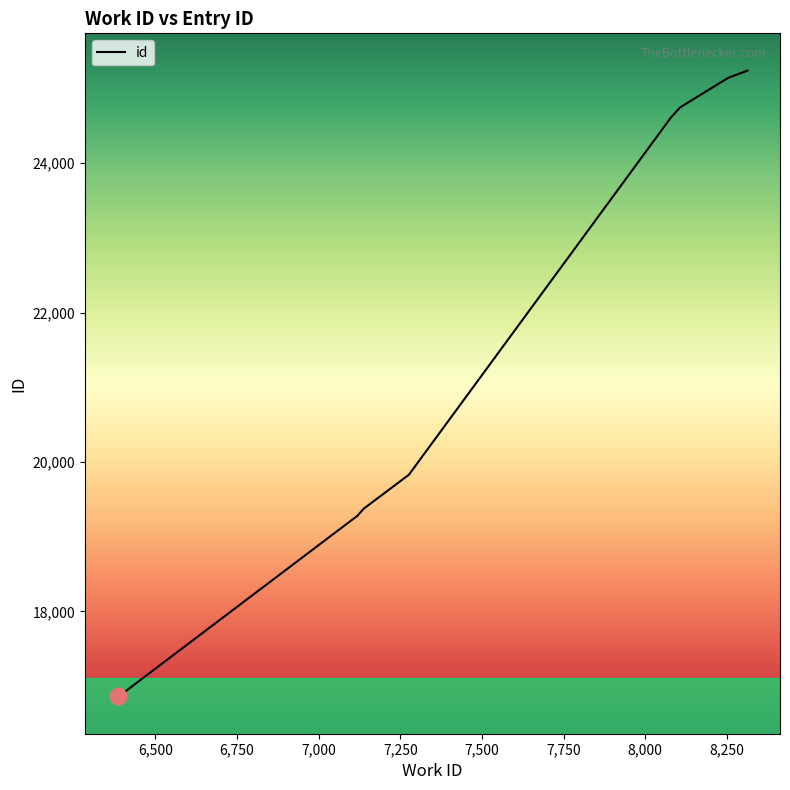

What is the difference between the second highest and second lowest values?

8266